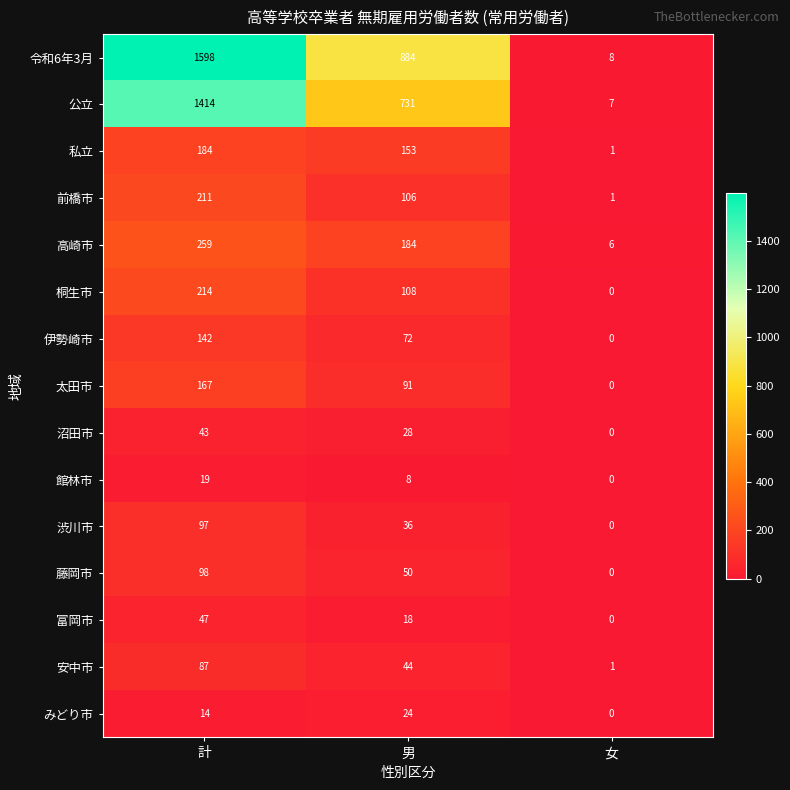

What is the sum of all 前橋市 values?

318